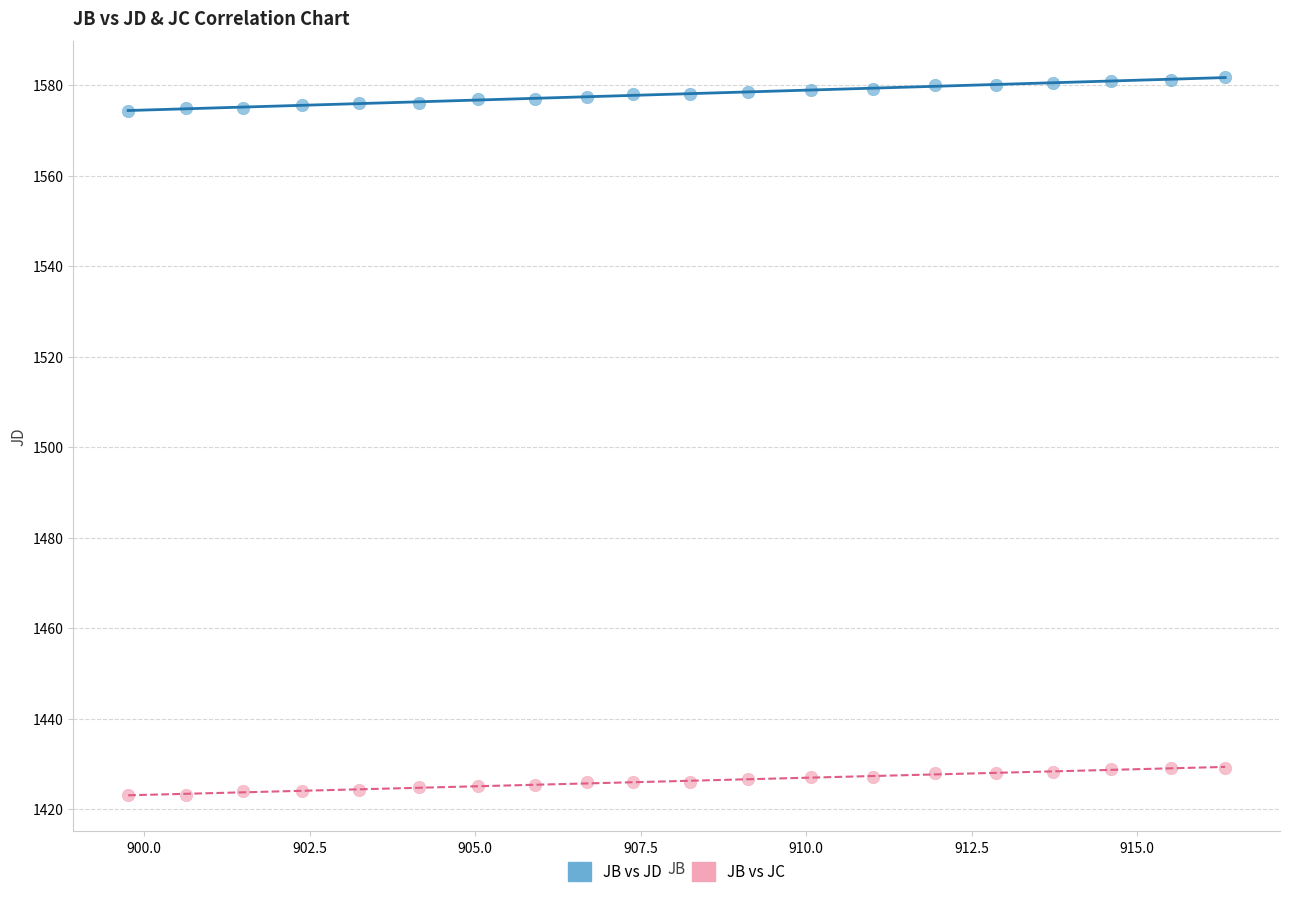

Which series reaches the maximum Y coordinate?

JB vs JD